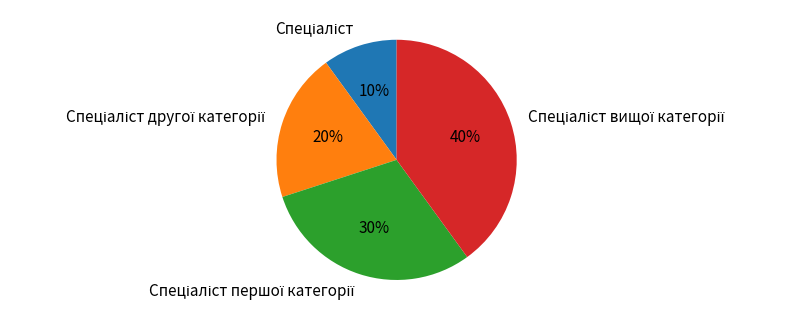

To the nearest percent, what is the average slice percentage?

25%